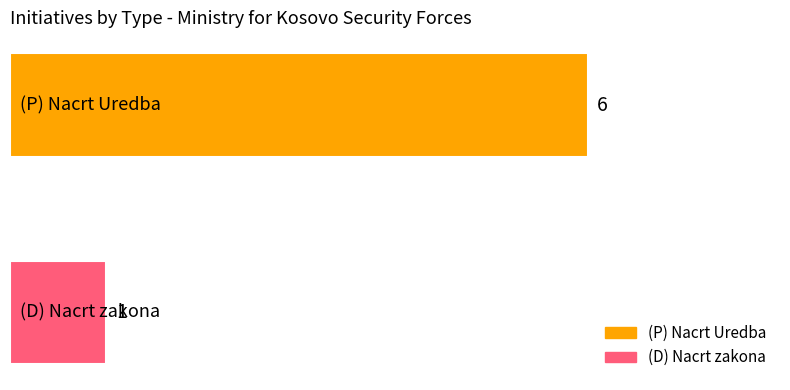

What is the greatest value displayed?

6